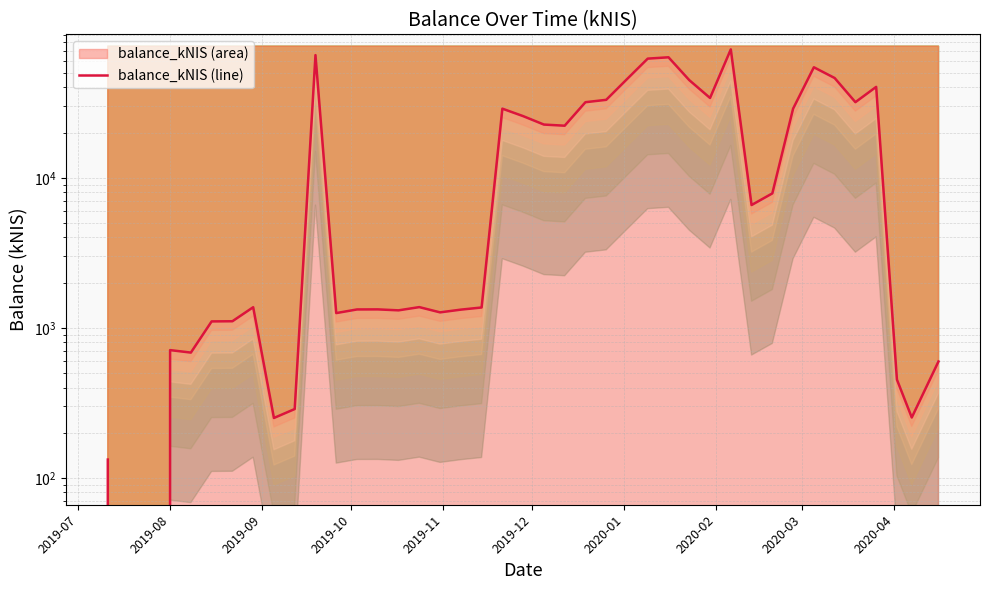

What is the maximum value shown in the chart?

71706.5